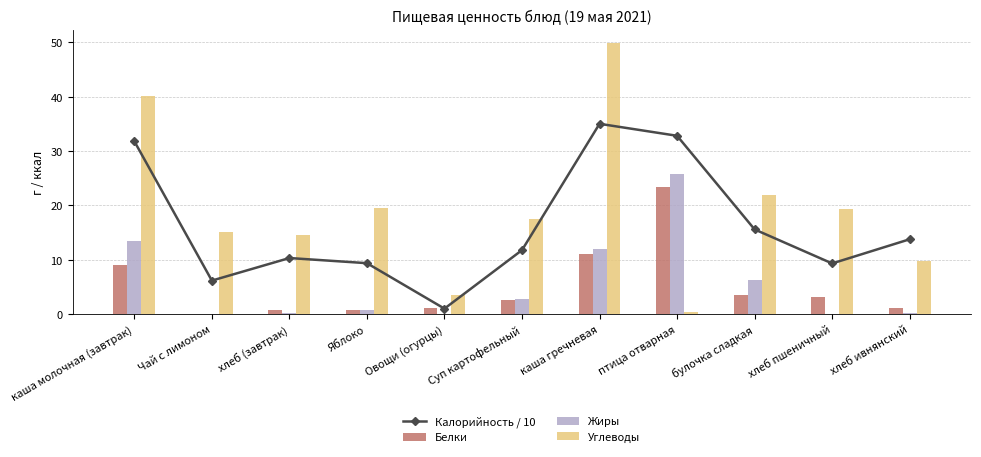

List the labels in order of Белки value, largest first.

птица отварная, каша гречневая, каша молочная (завтрак), булочка сладкая, хлеб пшеничный, Суп картофельный, Овощи (огурцы), хлеб ивнянский, Яблоко, хлеб (завтрак), Чай с лимоном